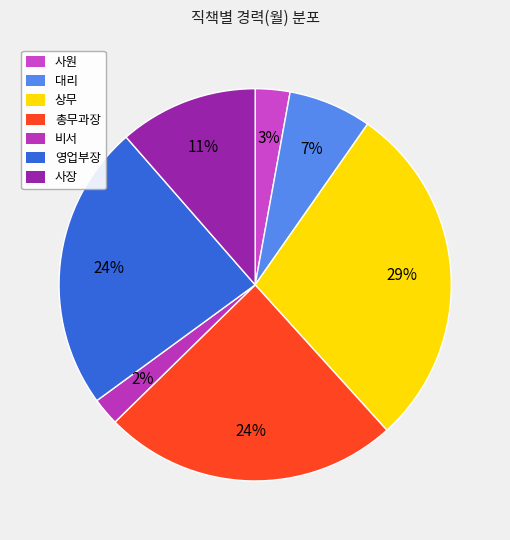

Does 비서 represent more than half of the total?

No